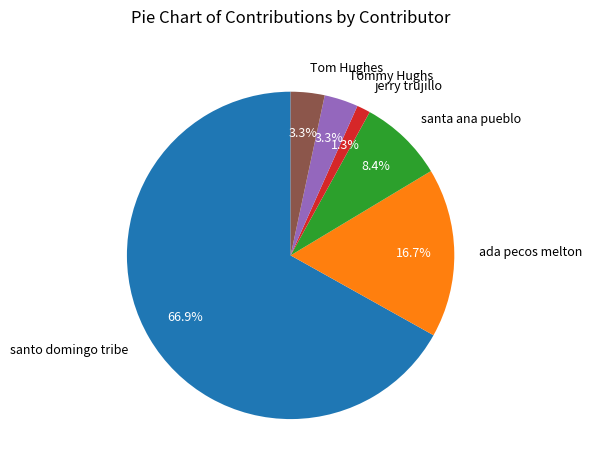

To the nearest percent, what portion does Tommy Hughs represent?

3%